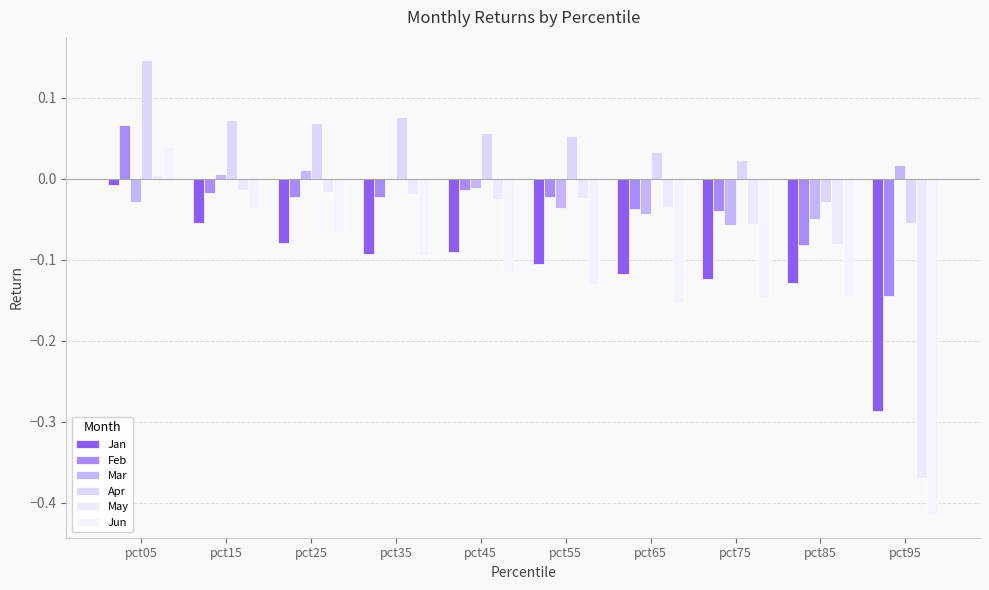

Rank the series by their maximum value, from highest to lowest.

Apr, Feb, Jun, Mar, May, Jan